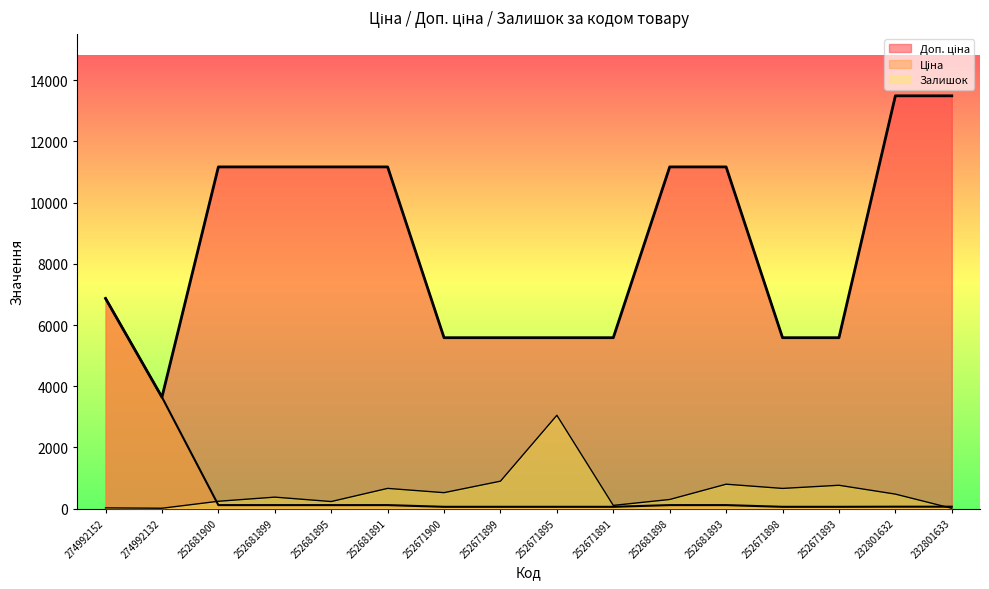

What is the label of the 4th point from the left?

252681899